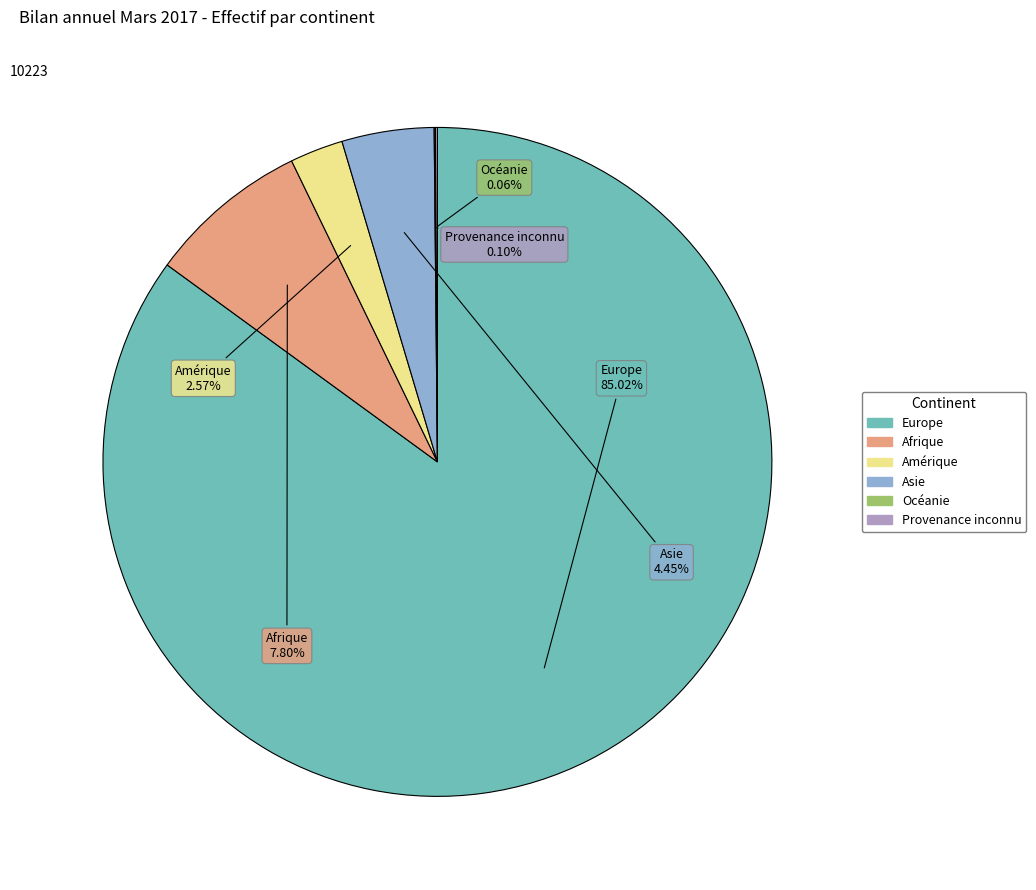

What is the majority slice?

Europe